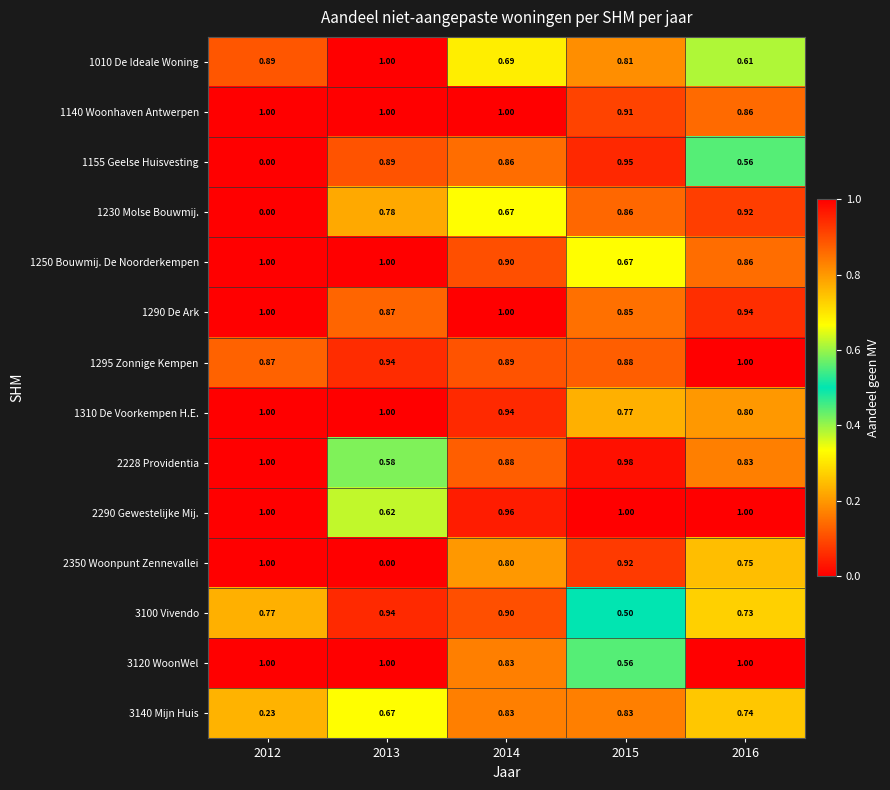

Is the value of 1230 Molse Bouwmij. at 2015 greater than the value of 3120 WoonWel at 2016?

No